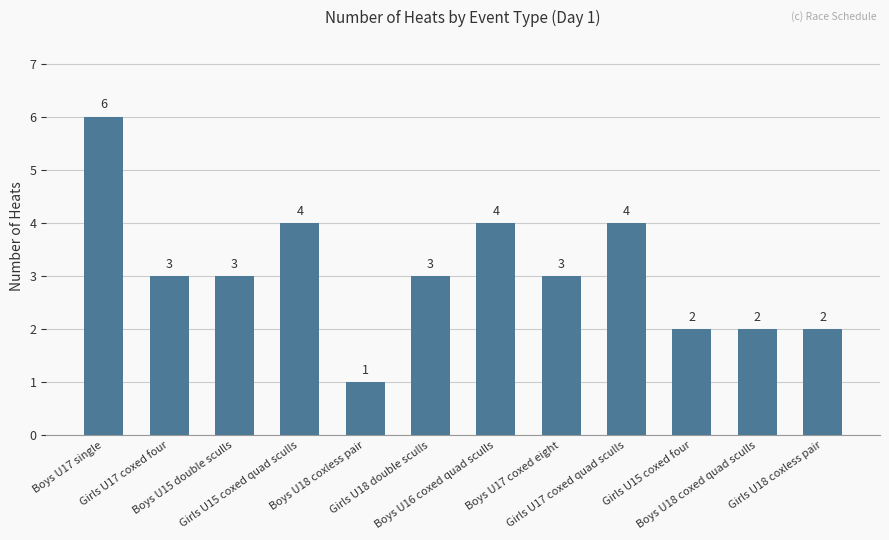

Is it true that the value at Girls U18 coxless pair is 1?

False